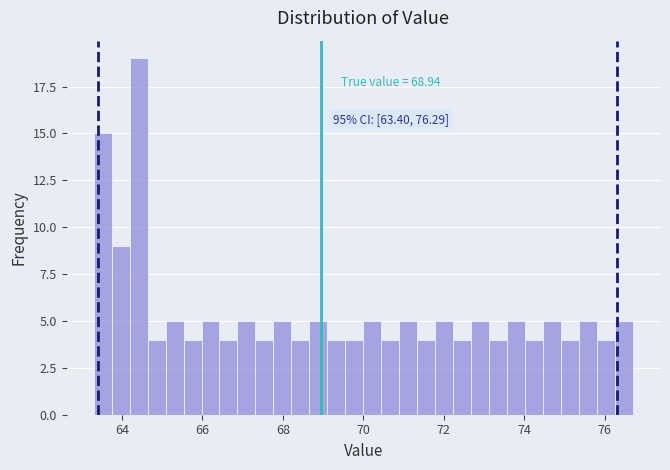

Read against the x-axis, roughly where is the centre of the tallest bar?

64.4